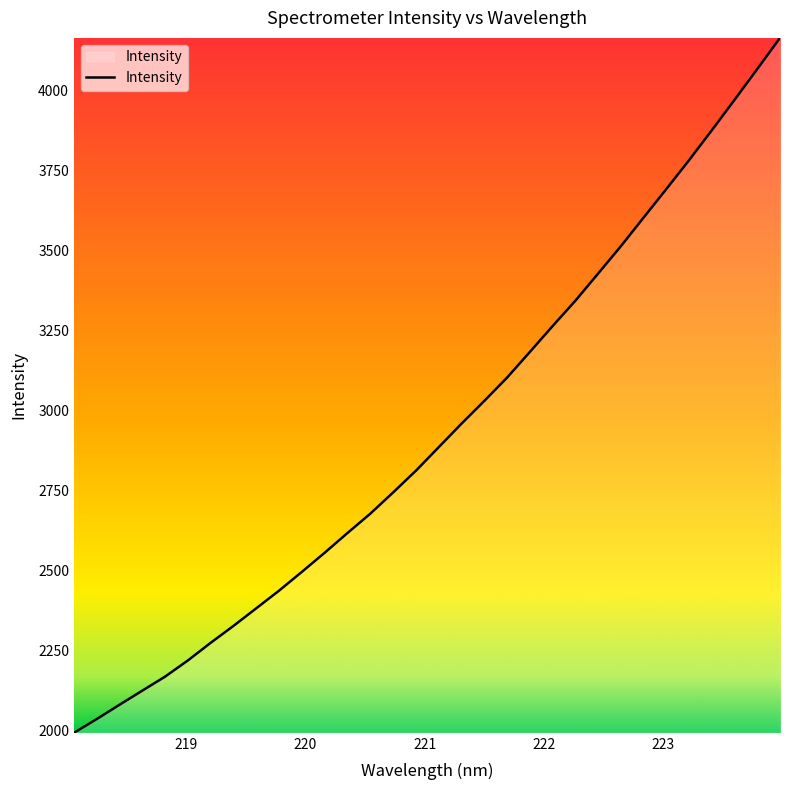

What is the maximum value shown in the chart?

4165.9